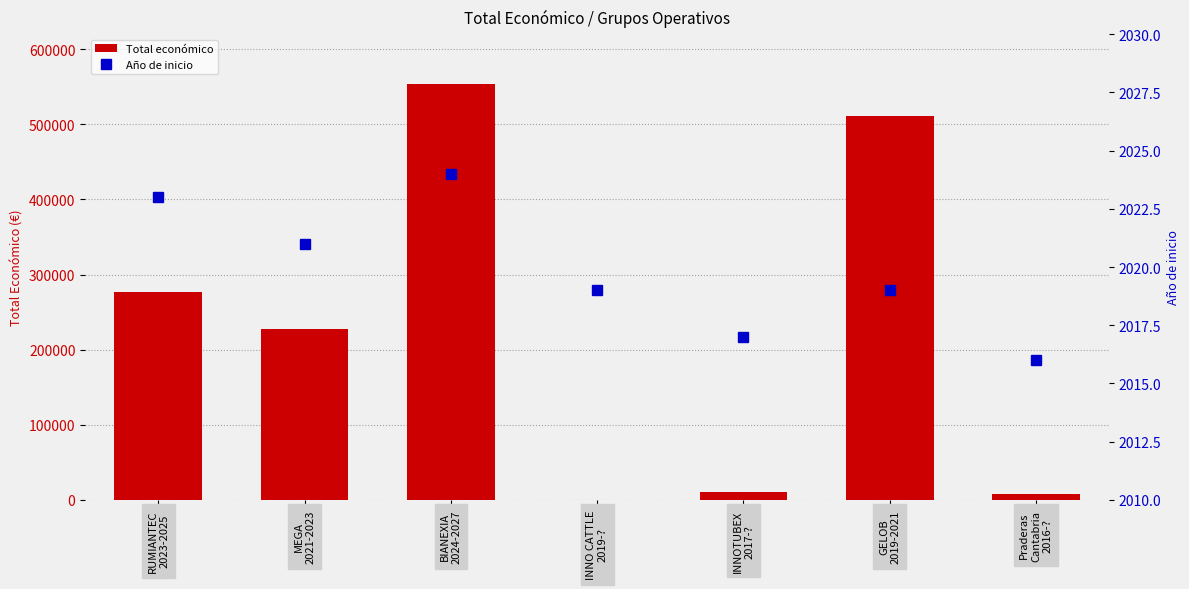

Reading left to right, transcribe all the data shown in this chart.

Total económico: 276794	228019	553196	0	10000	511047	7980
Año de inicio: 2023	2021	2024	2019	2017	2019	2016